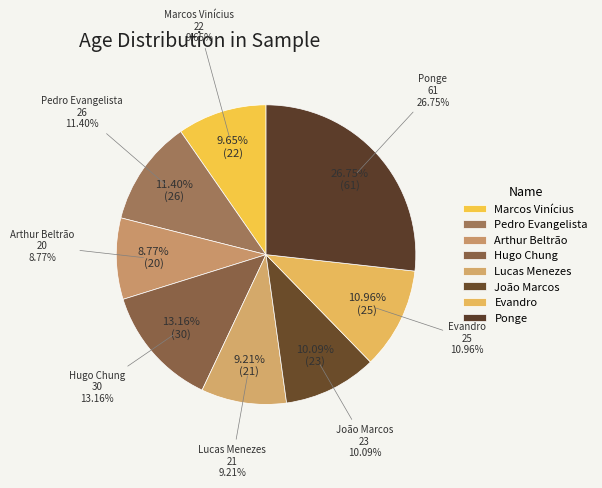

True or false: João Marcos accounts for 19% of the total.

False